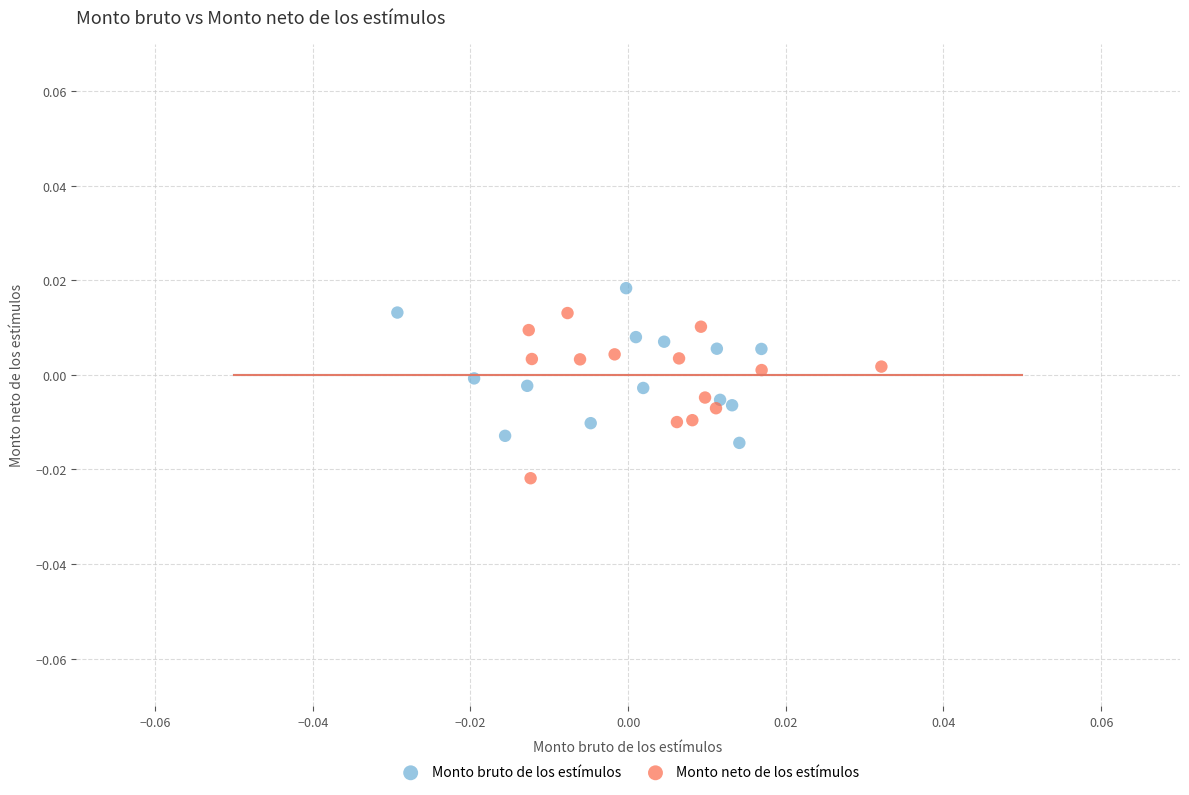

Which series contains the highest Y value?

Monto bruto de los estímulos